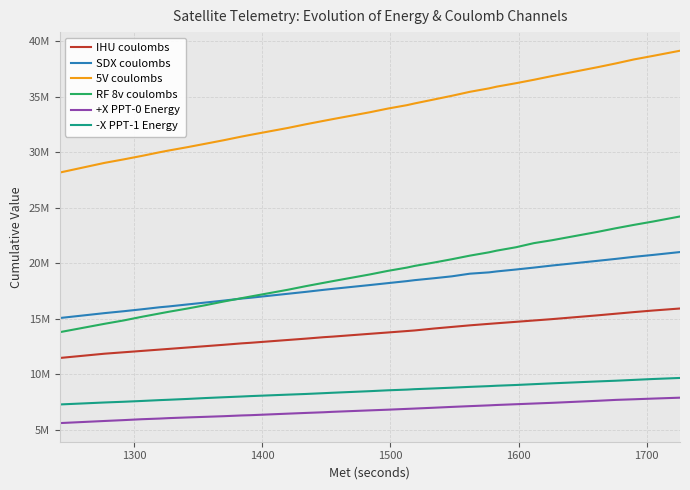

True or false: IHU coulombs and +X PPT-0 Energy cross at least once.

False